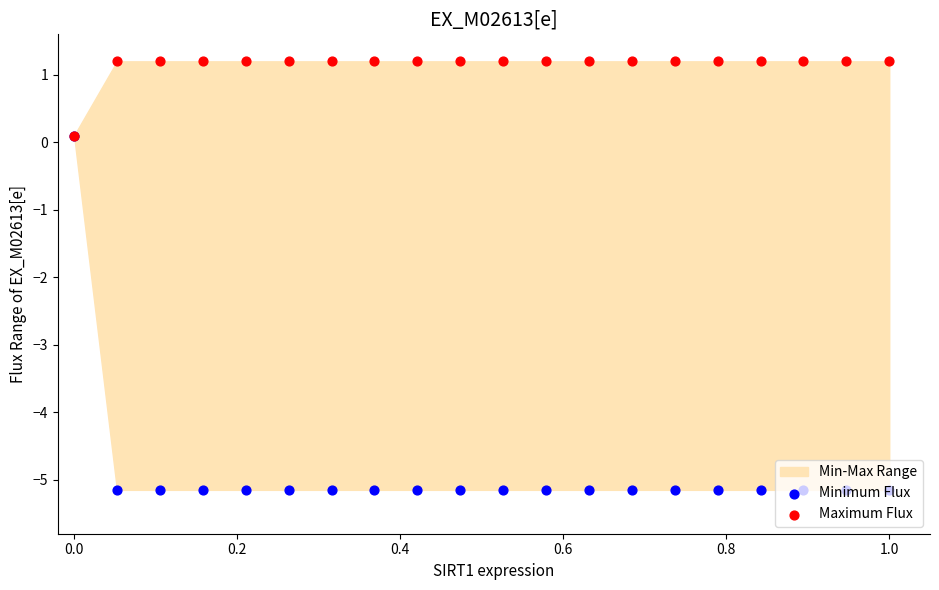

Which series has the widest spread of Y values?

Minimum Flux